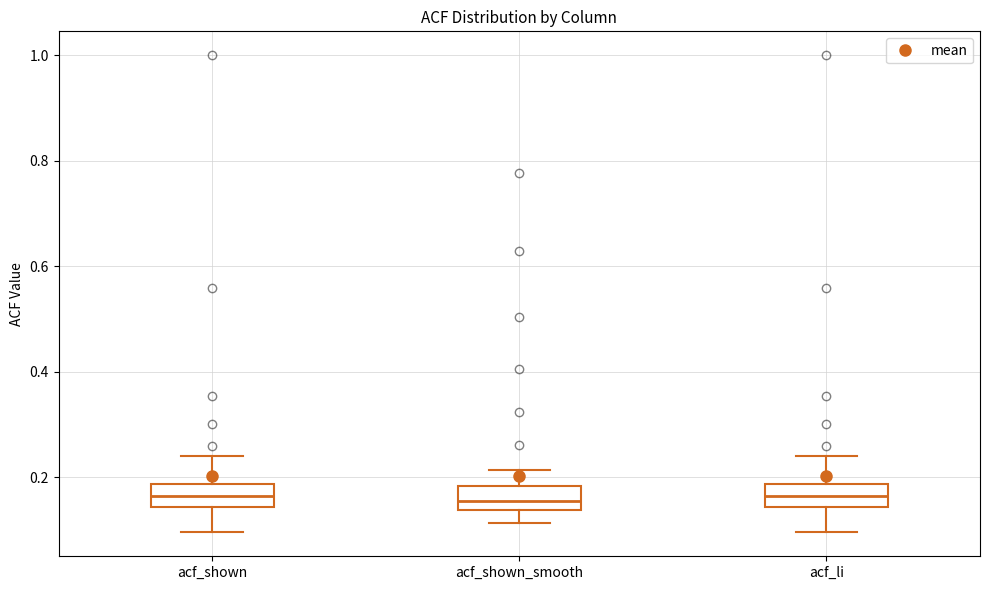

Where does the lower whisker of the box for acf_li end on the y-axis? The values are not printed on the chart, so give them approximately, as read against the axis.

0.10